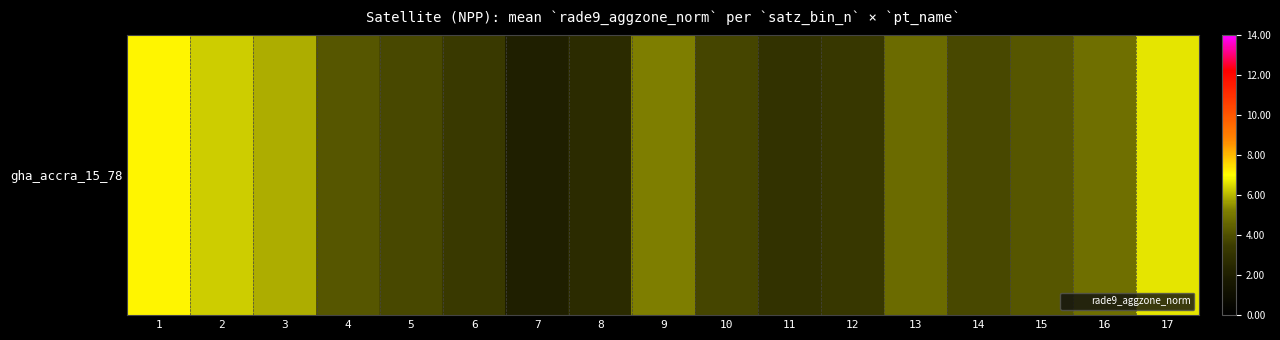

What is the difference between the second highest and second lowest values?

4.0